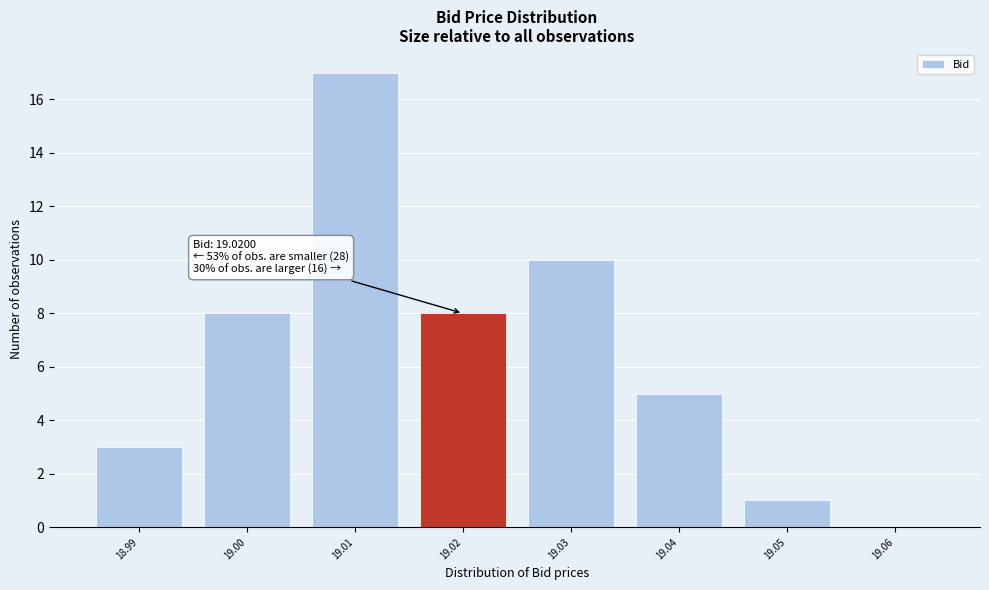

Over which range of the x-axis is the bar tallest?

19.005 to 19.015